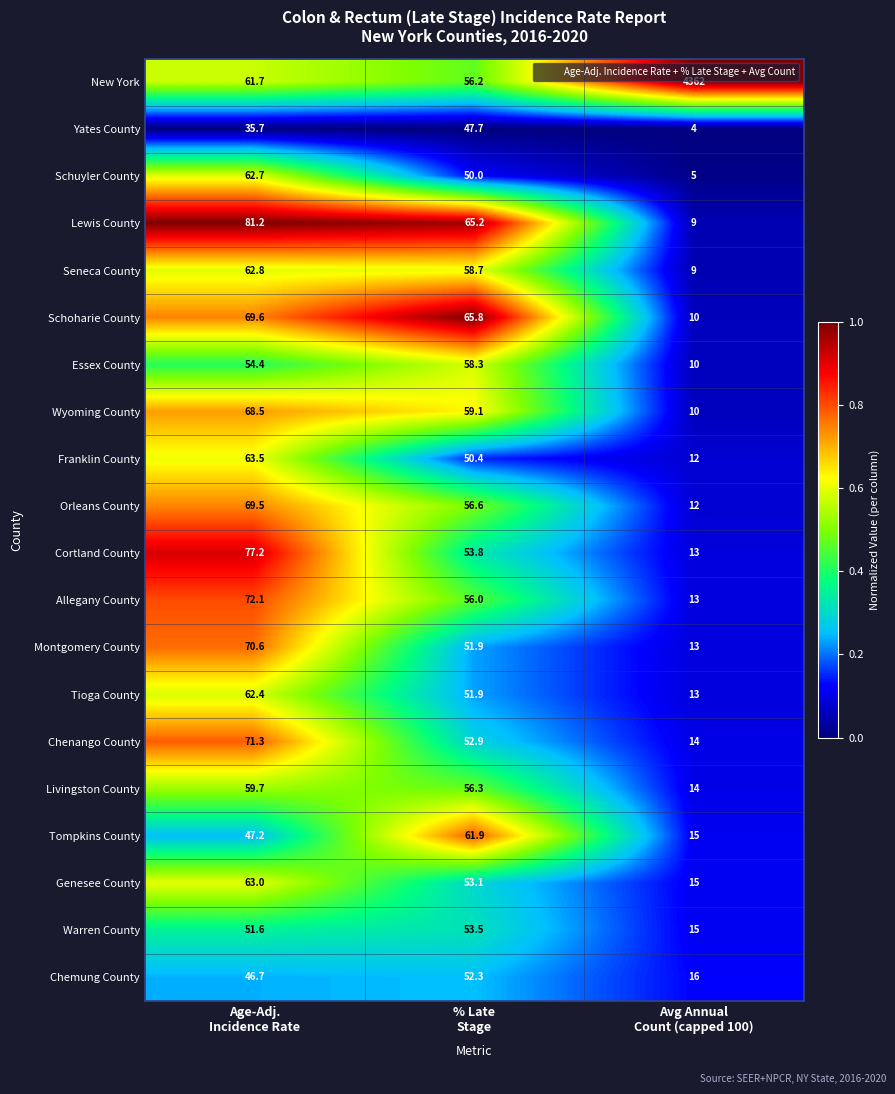

Which series has the largest range (max minus min)?

New York